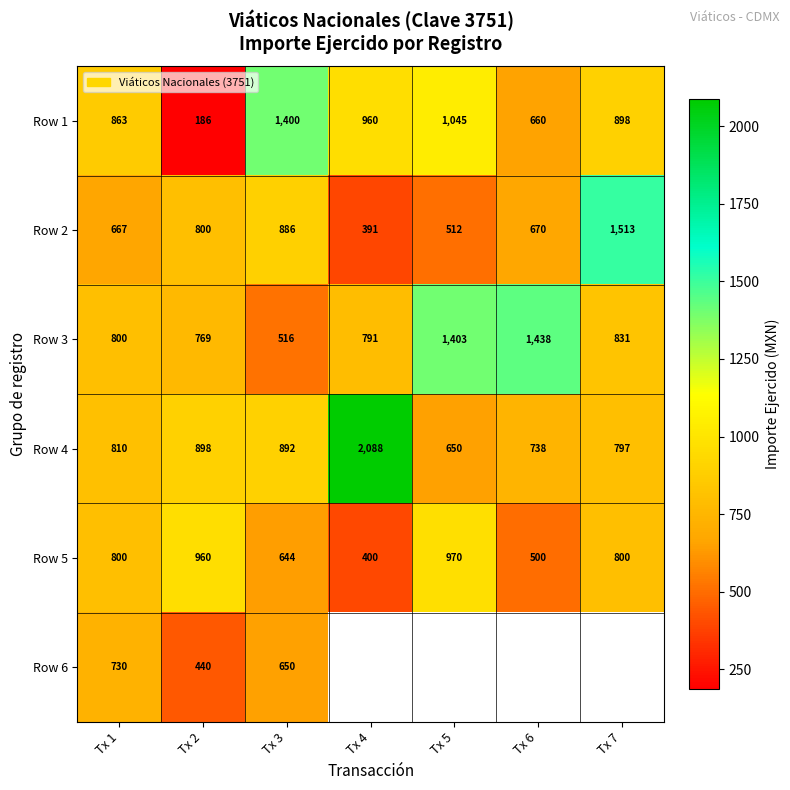

What is the maximum value shown in the chart?

2087.5